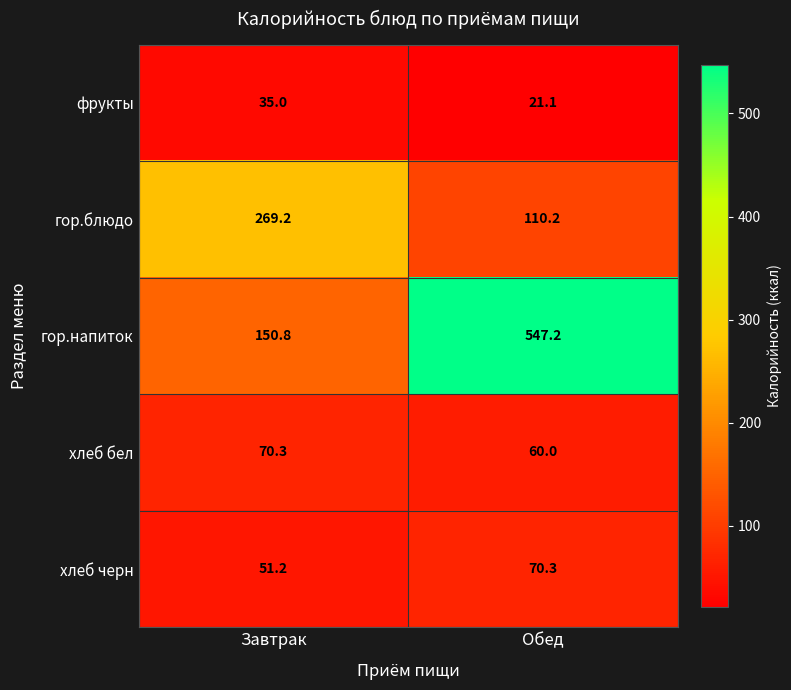

At how many categories does at least one series exceed 486?

1